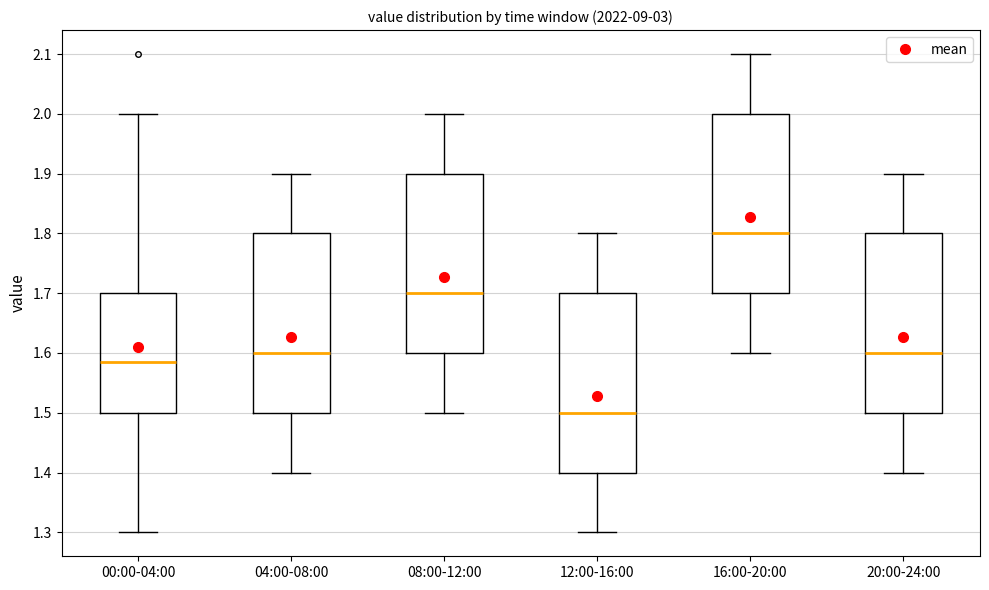

Reading left to right, transcribe this box plot: for each box, give where its median line is, the range the box spans, and where its two whiskers end, as read against the y-axis. The values are not printed on the chart, so give them approximately, as read against the axis.

00:00-04:00: median 1.59, box 1.50 to 1.70, whiskers 1.30 to 2.00
04:00-08:00: median 1.60, box 1.50 to 1.80, whiskers 1.40 to 1.90
08:00-12:00: median 1.70, box 1.60 to 1.90, whiskers 1.50 to 2.00
12:00-16:00: median 1.50, box 1.40 to 1.70, whiskers 1.30 to 1.80
16:00-20:00: median 1.80, box 1.70 to 2.00, whiskers 1.60 to 2.10
20:00-24:00: median 1.60, box 1.50 to 1.80, whiskers 1.40 to 1.90